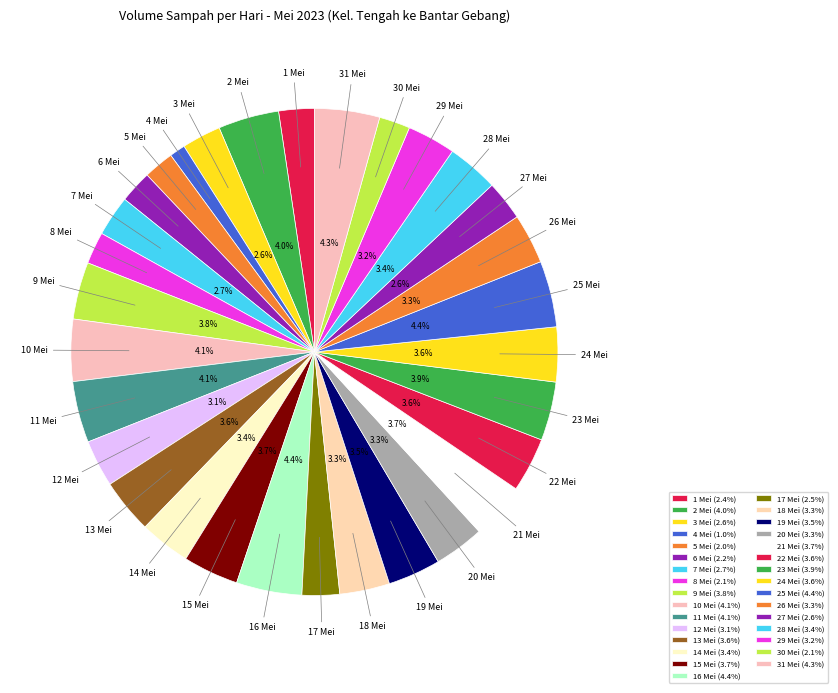

Between 30 Mei and 9 Mei, which is larger?

9 Mei